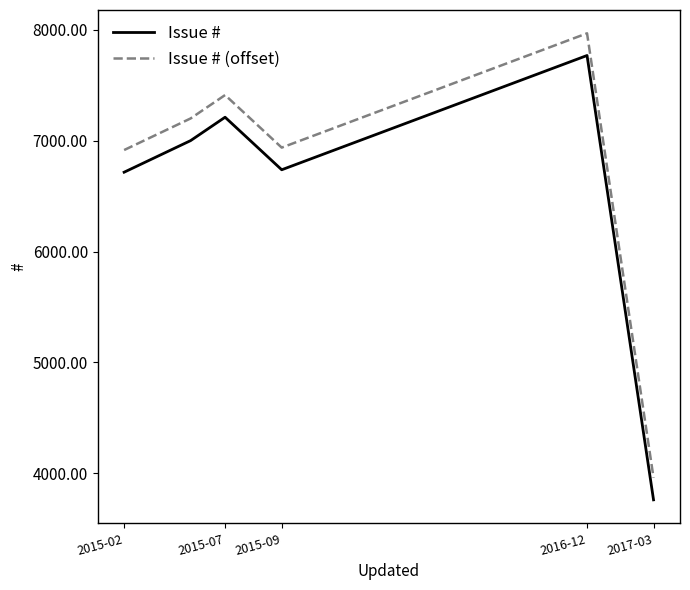

What is the difference between the maximum and minimum values in the Issue # (offset) series?

4009